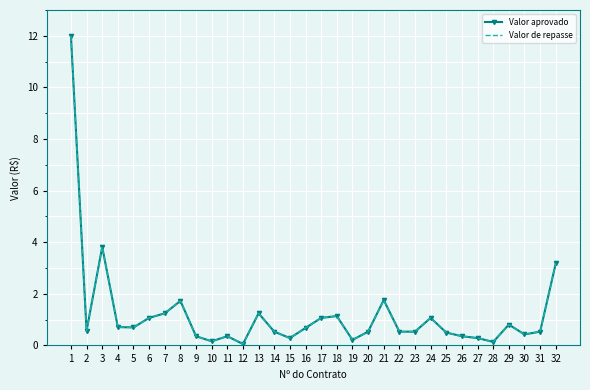

What is the highest value of the Valor aprovado series?

12.0